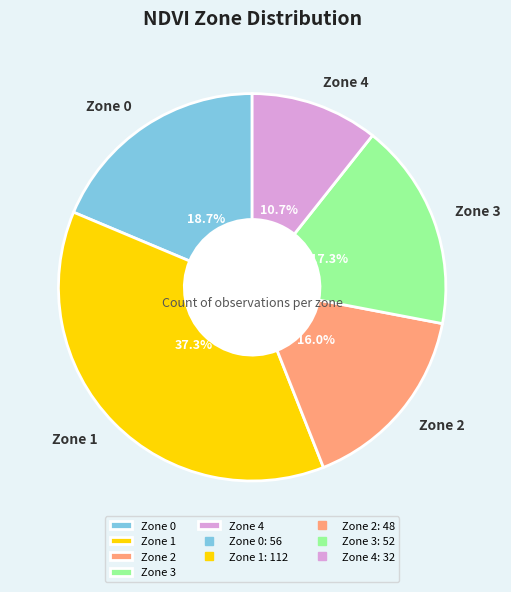

What percentage is the Zone 4 slice, to the nearest percent?

11%